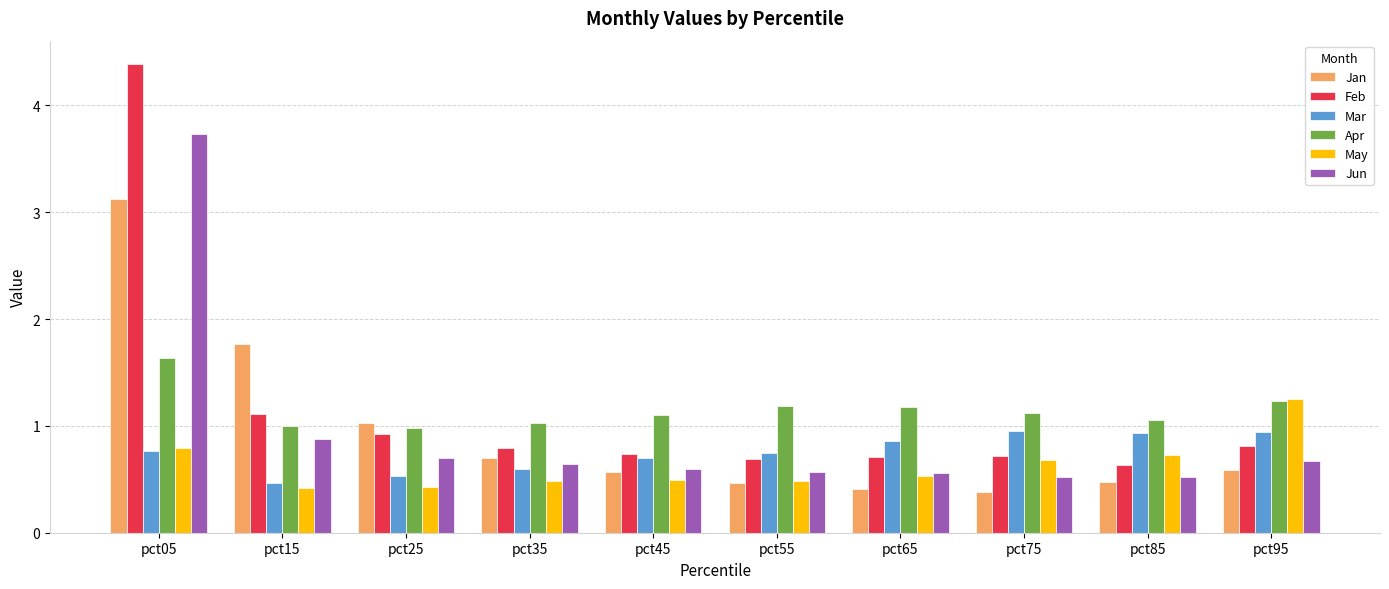

The May series shows 1.1 at pct85. True or false?

False